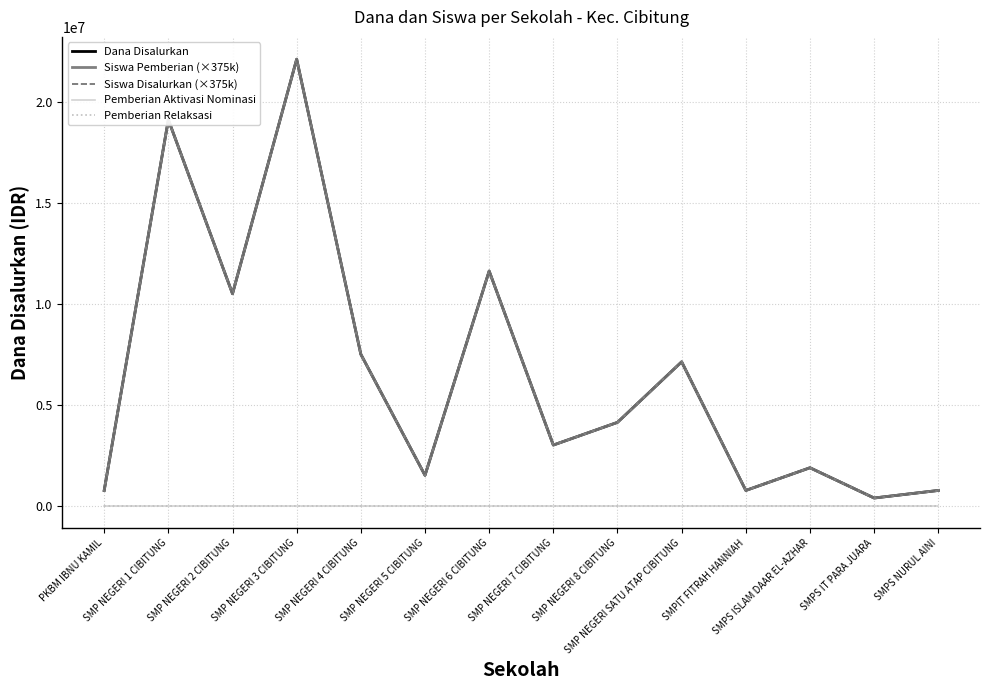

Does the chart display data point markers on the line(s)?

No